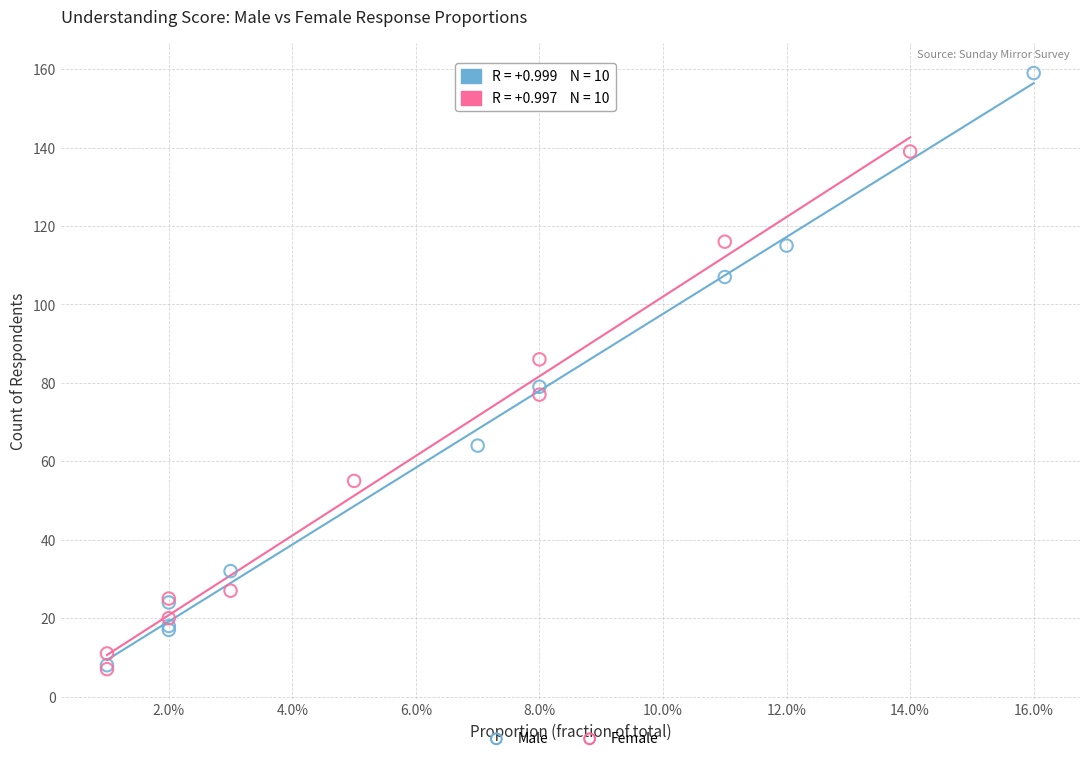

Which series has the largest Y range (max minus min)?

Male